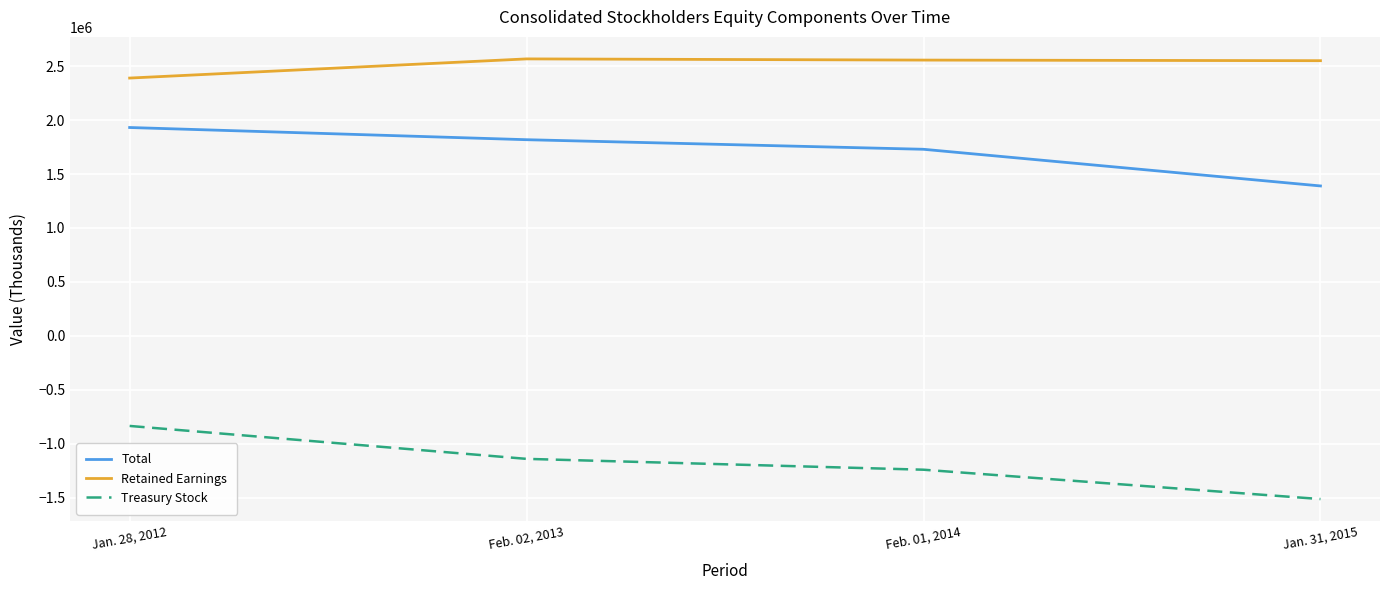

True or false: Total has more than 1 points higher than both neighbors.

False